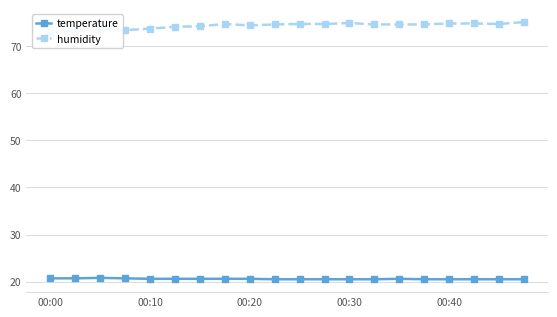

What is the minimum value for temperature?

20.5